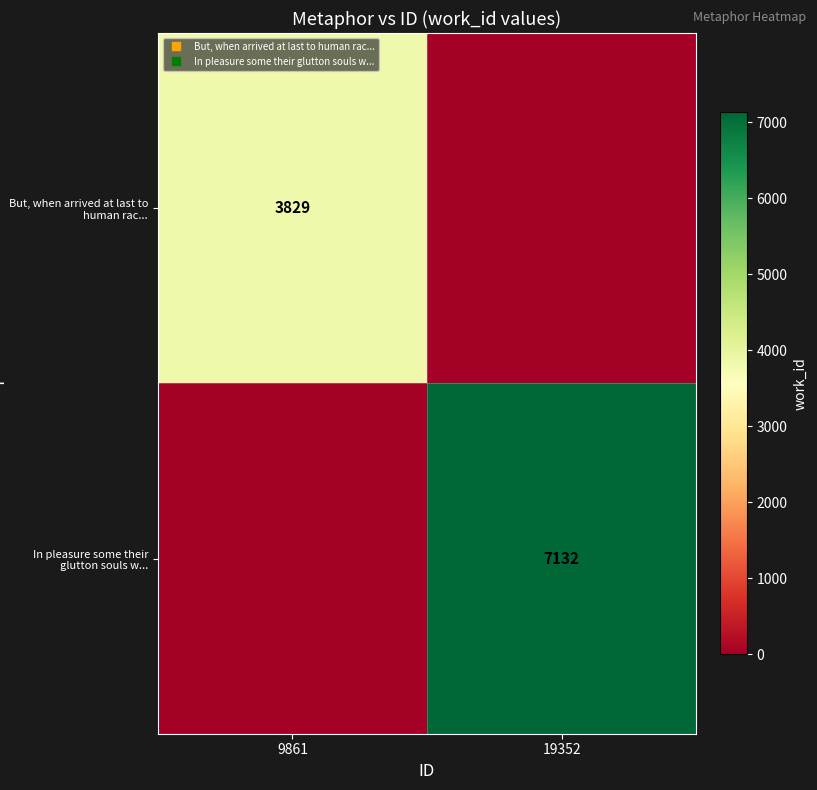

Where is In pleasure some their glutton souls w... nearest to the value 3566?

9861